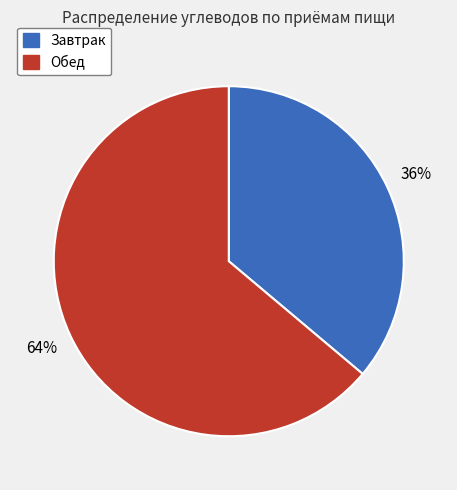

To the nearest percent, what is the average slice percentage?

50%